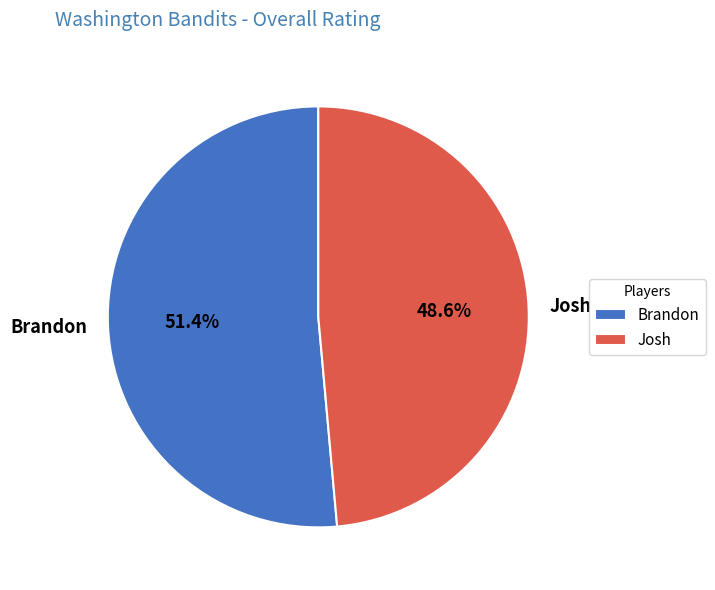

What is the largest slice in the pie chart?

Brandon